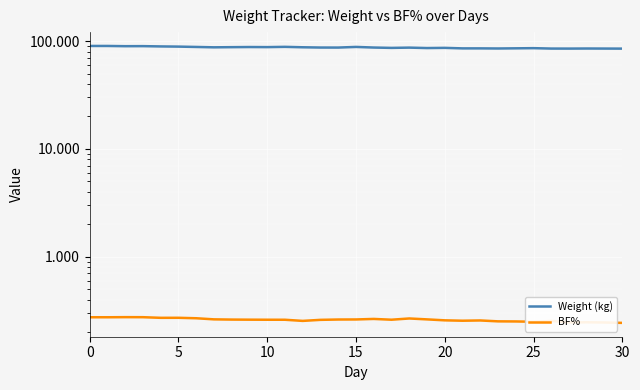

Reading left to right, extract all data points from this chart.

Weight (kg): 90.2	90.2	89.8	89.8	89.3	89.0	88.3	87.6	87.9	88.2	88.0	88.5	87.7	87.2	87.2	88.3	87.2	86.5	87.0	86.2	86.6	85.7	85.7	85.5	85.8	86.0	85.3	85.2	85.4	85.3	85.2
BF%: 0.3	0.3	0.3	0.3	0.3	0.3	0.3	0.3	0.3	0.3	0.3	0.3	0.3	0.3	0.3	0.3	0.3	0.3	0.3	0.3	0.3	0.3	0.3	0.3	0.3	0.2	0.3	0.2	0.2	0.2	0.2